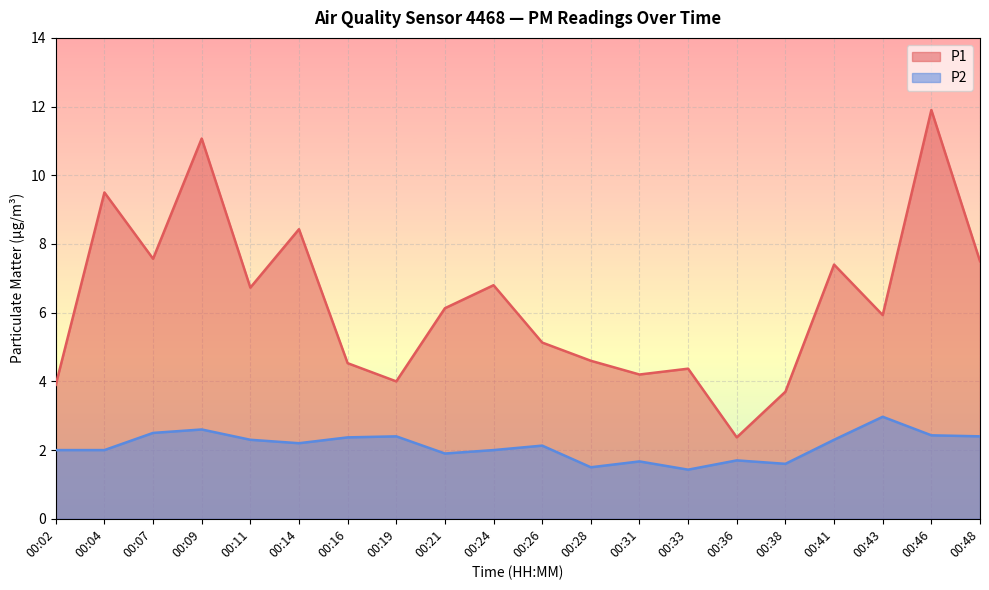

What are all the series names shown in the legend?

P1, P2